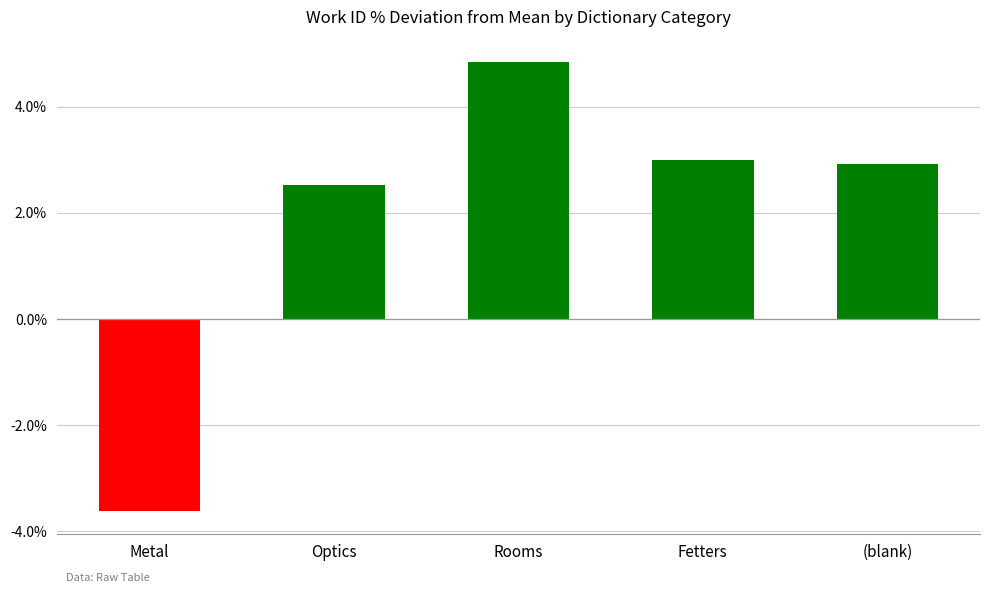

Rank the categories by value from lowest to highest.

Metal, Optics, (blank), Fetters, Rooms